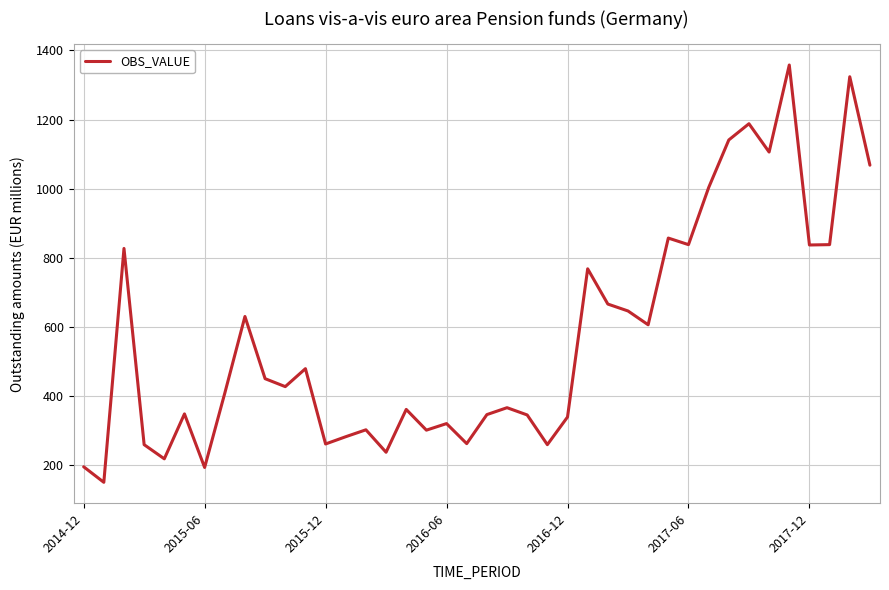

What is the smallest value displayed?

150